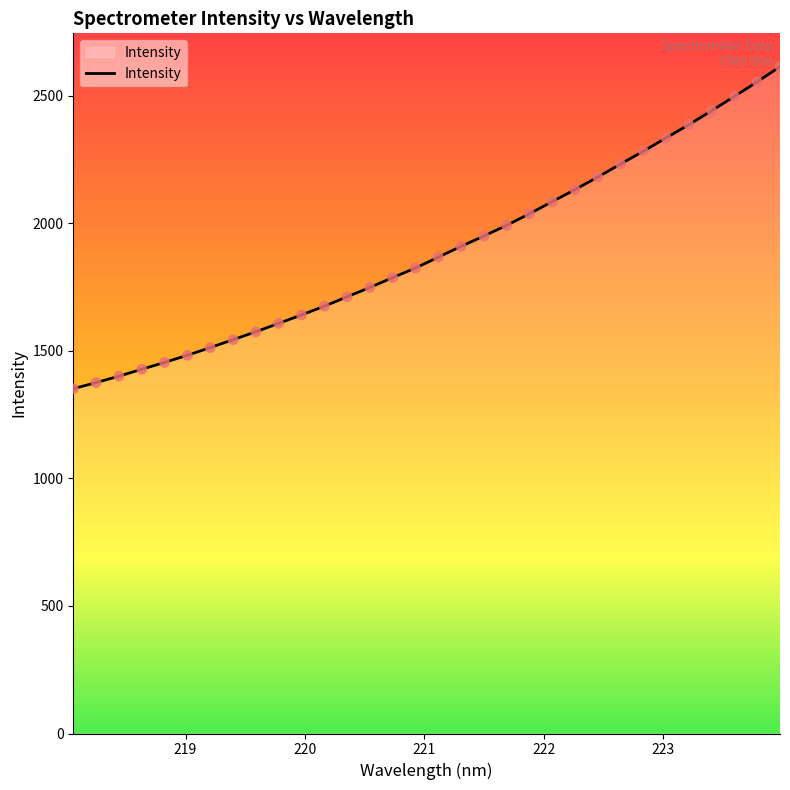

What is the difference between the maximum and minimum values?

1262.7